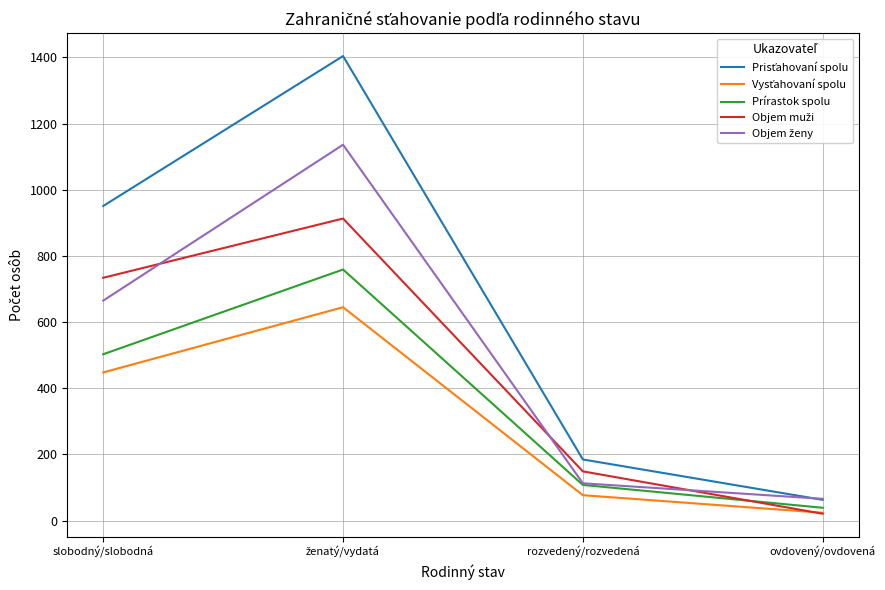

How many distinct data groups are displayed?

5